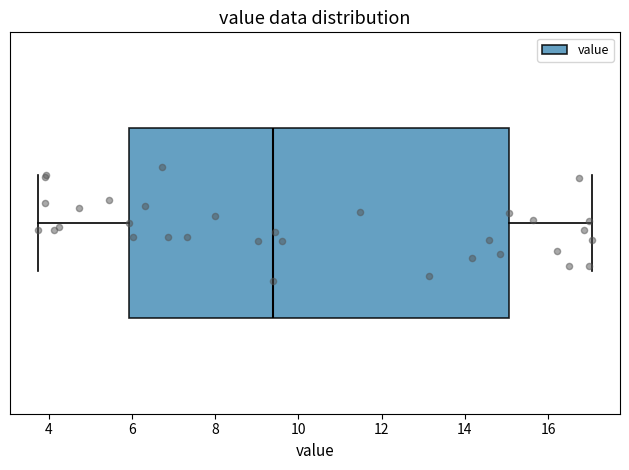

Transcribe this box plot: give where the median line is, the range the box spans, and where the two whiskers end, as read against the x-axis. The values are not printed on the chart, so give them approximately, as read against the axis.

median 9.4, box 6.0 to 15.0, whiskers 3.8 to 17.0